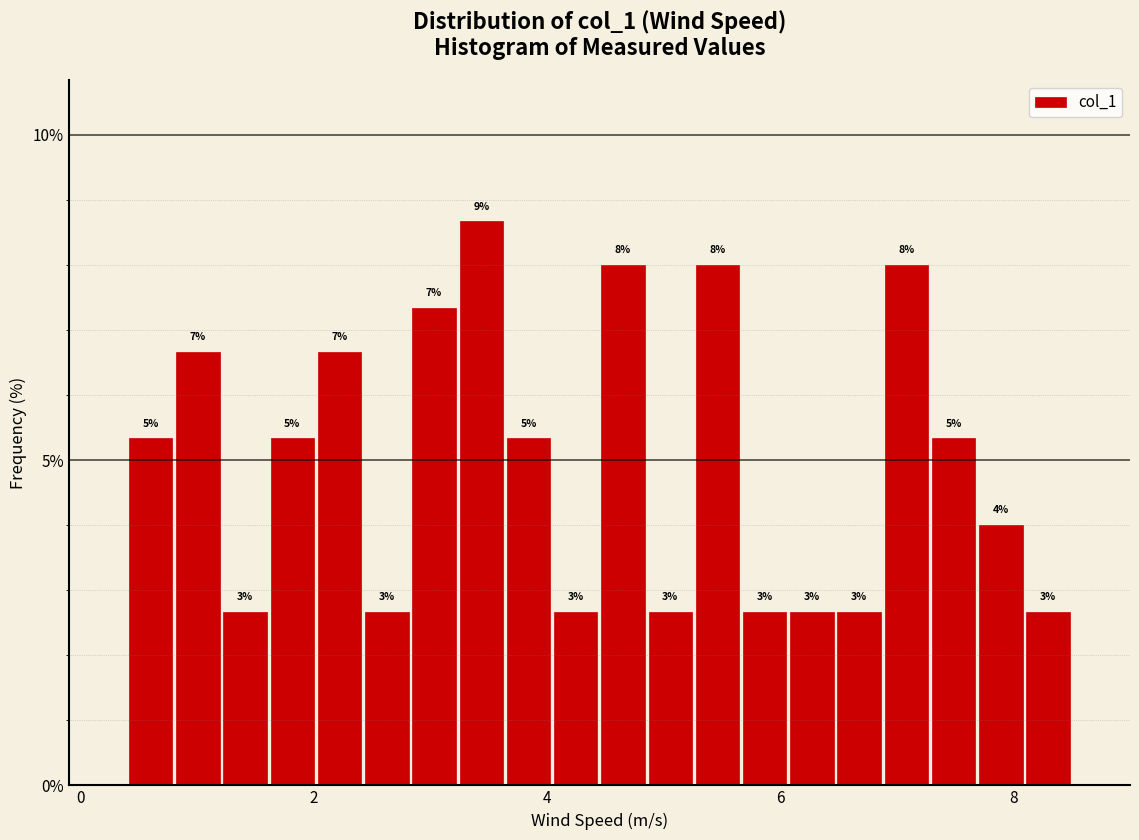

Read against the x-axis, roughly where is the centre of the tallest bar?

3.4